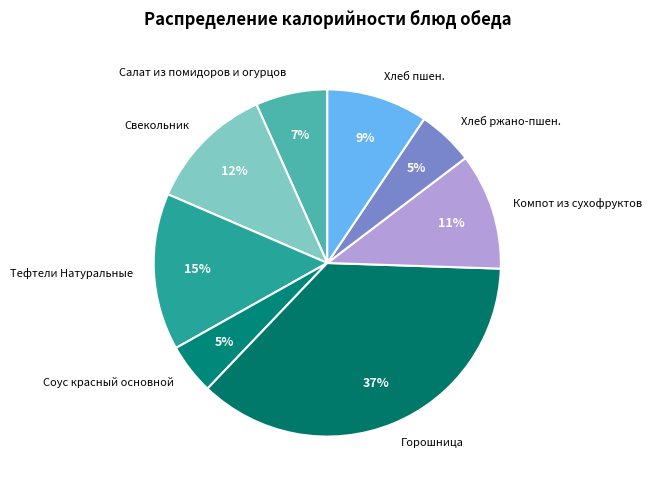

Is the sum of Свекольник and Горошница greater than half?

No